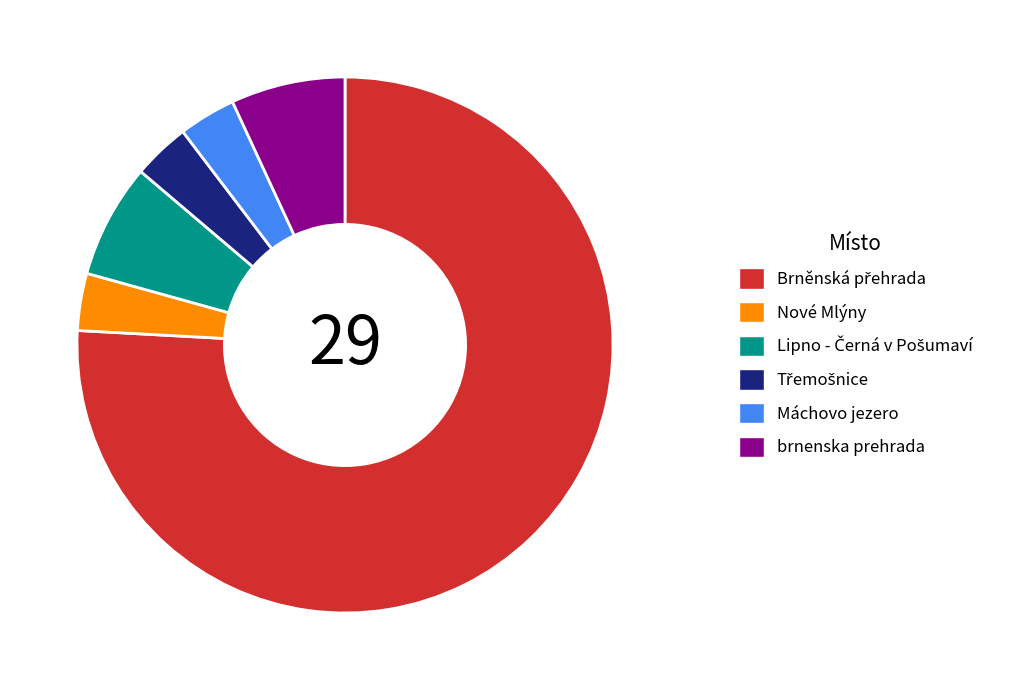

Is it true that Nové Mlýny is 3% of the pie?

True